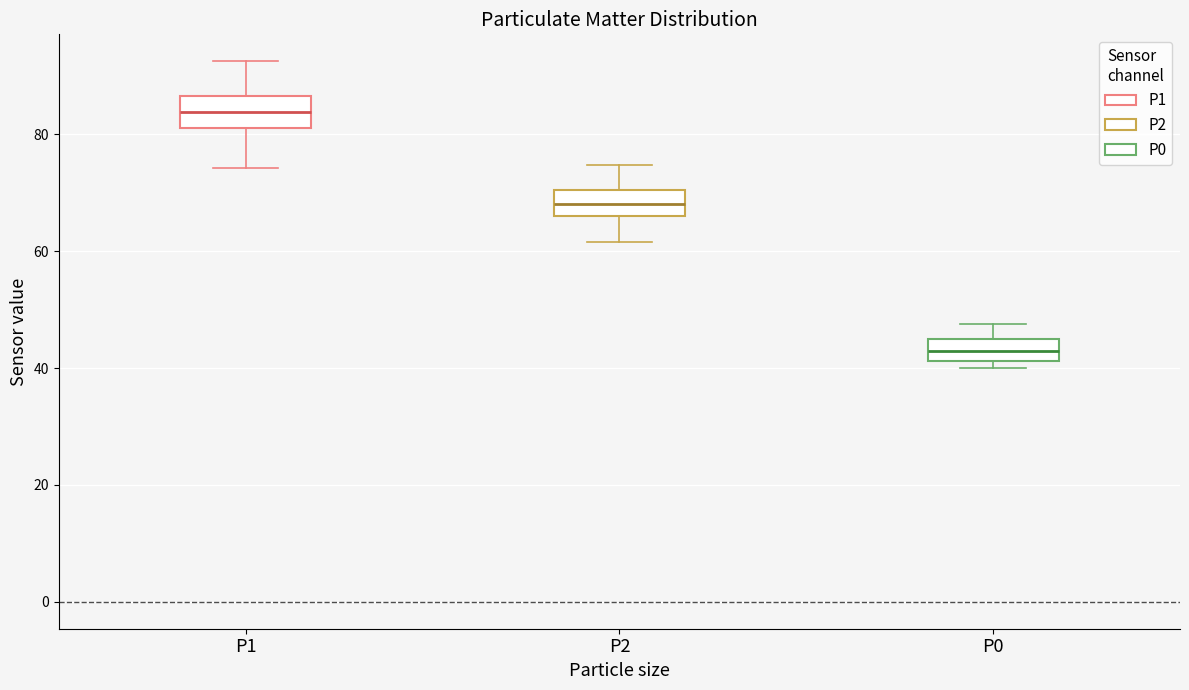

Reading left to right, transcribe this box plot: for each box, give where its median line is, the range the box spans, and where its two whiskers end, as read against the y-axis. The values are not printed on the chart, so give them approximately, as read against the axis.

P1: median 84, box 82 to 86, whiskers 74 to 92
P2: median 68, box 66 to 70, whiskers 62 to 74
P0: median 44, box 42 to 46, whiskers 40 to 48